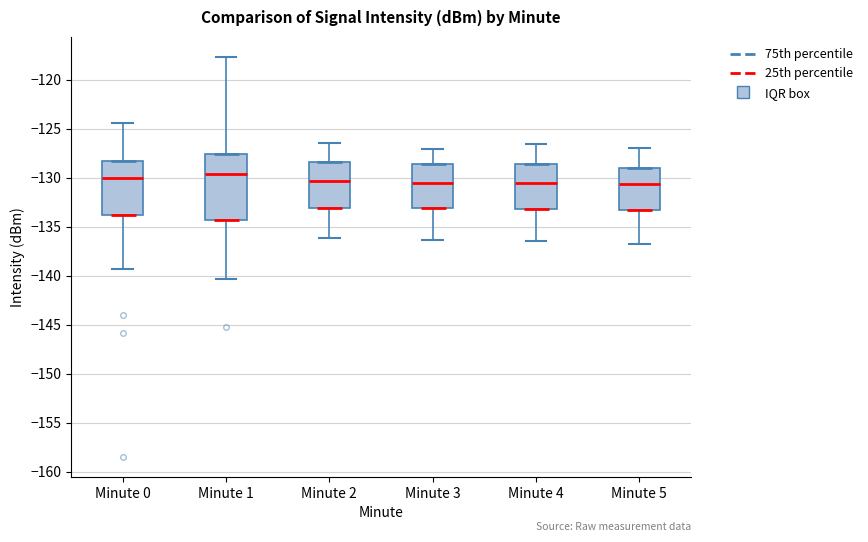

Which box is the tallest, from its lower edge to its upper edge?

Minute 1